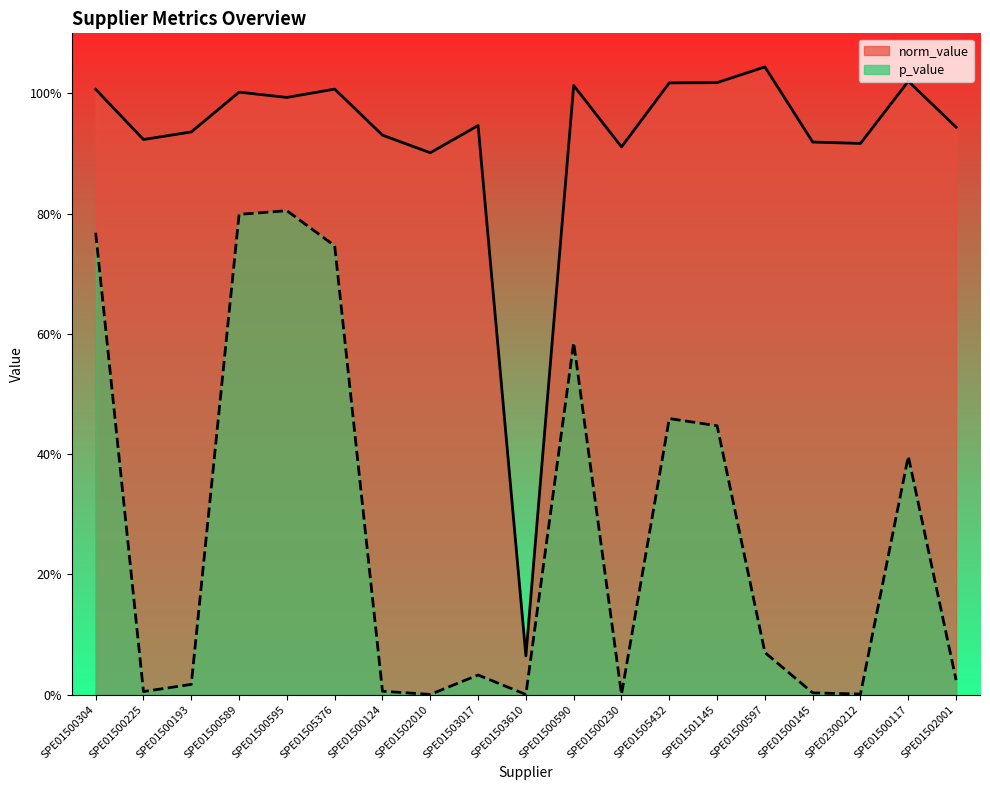

How many interior local valleys does the norm_value series have?

6